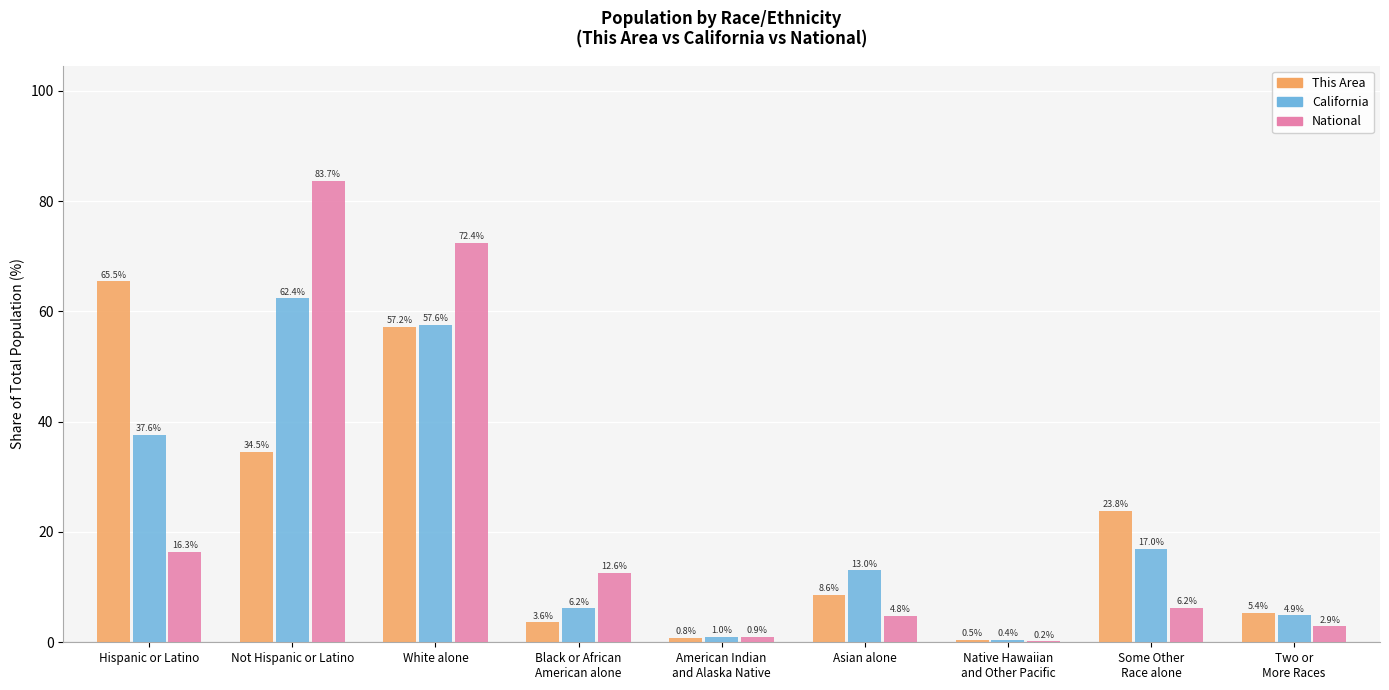

What value does the This Area series have at Some Other
Race alone?

23.8